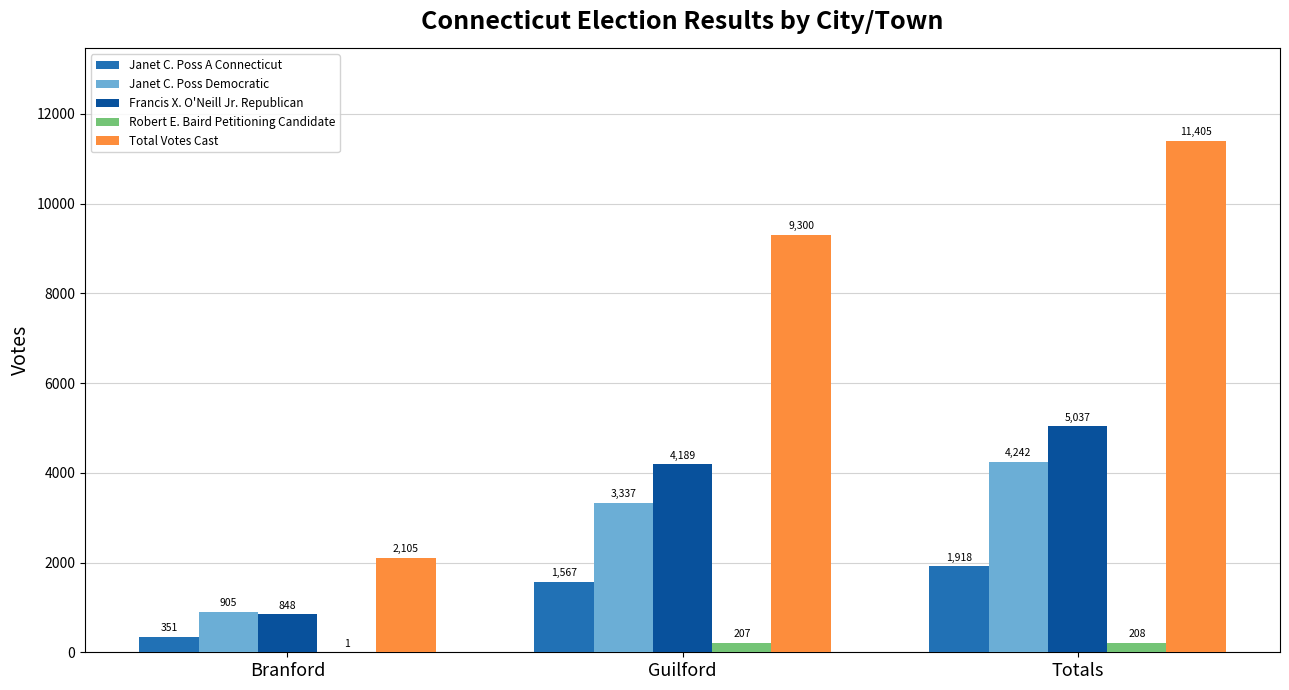

Which series has the largest range (max minus min)?

Total Votes Cast